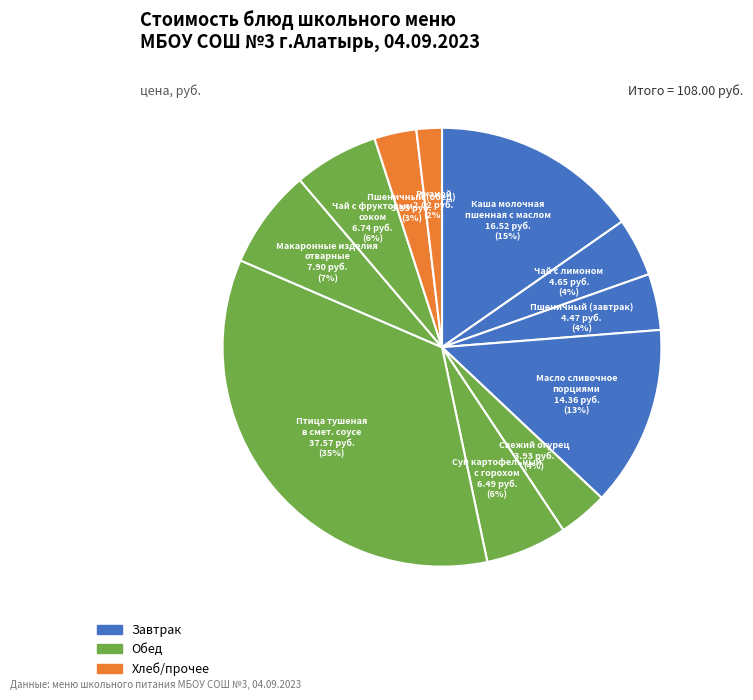

Does any single category account for the majority?

No